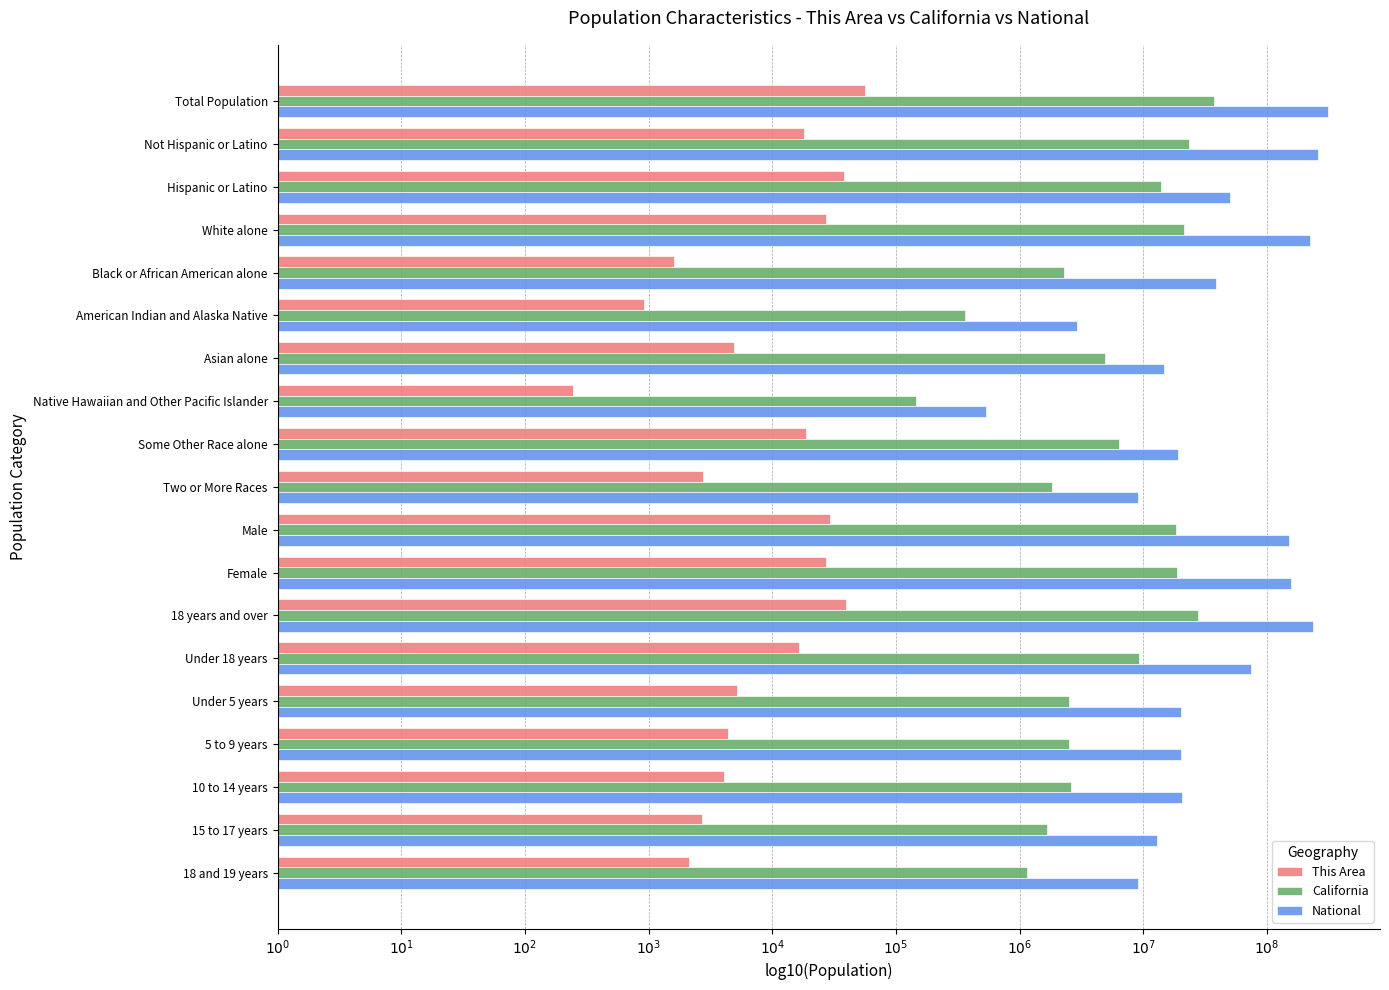

What is the label of the 19th bar from the right?

Total Population